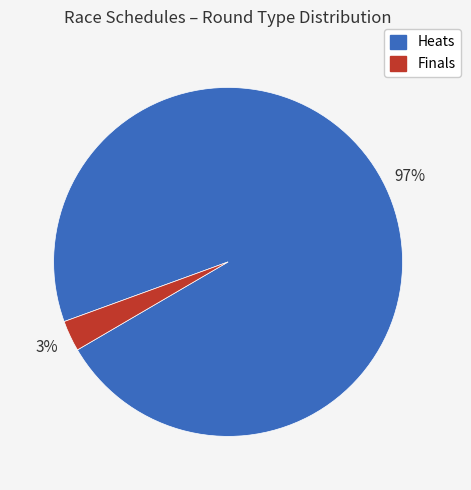

To the nearest percent, what is the difference between the largest and smallest slice percentages?

94%